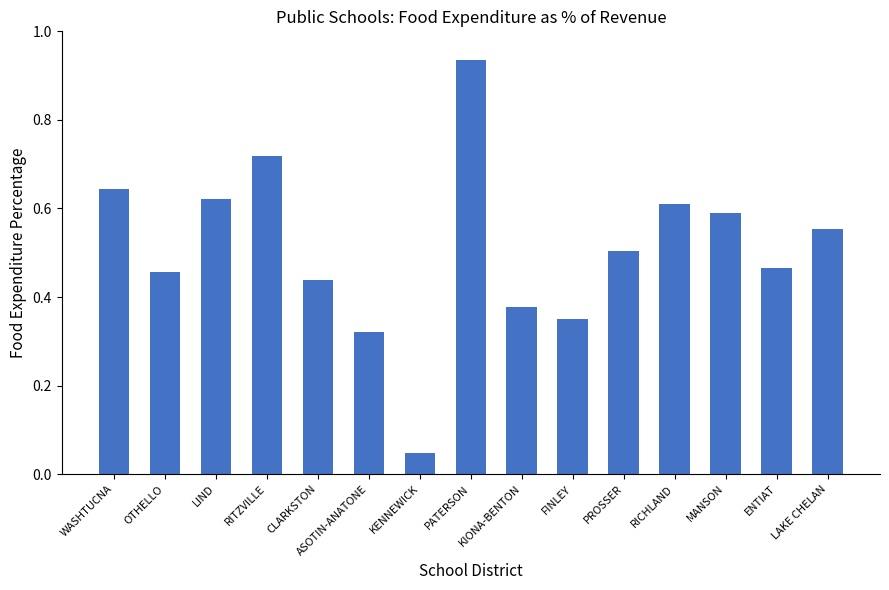

List the labels in order of value, smallest first.

KENNEWICK, ASOTIN-ANATONE, FINLEY, KIONA-BENTON, CLARKSTON, OTHELLO, ENTIAT, PROSSER, LAKE CHELAN, MANSON, RICHLAND, LIND, WASHTUCNA, RITZVILLE, PATERSON